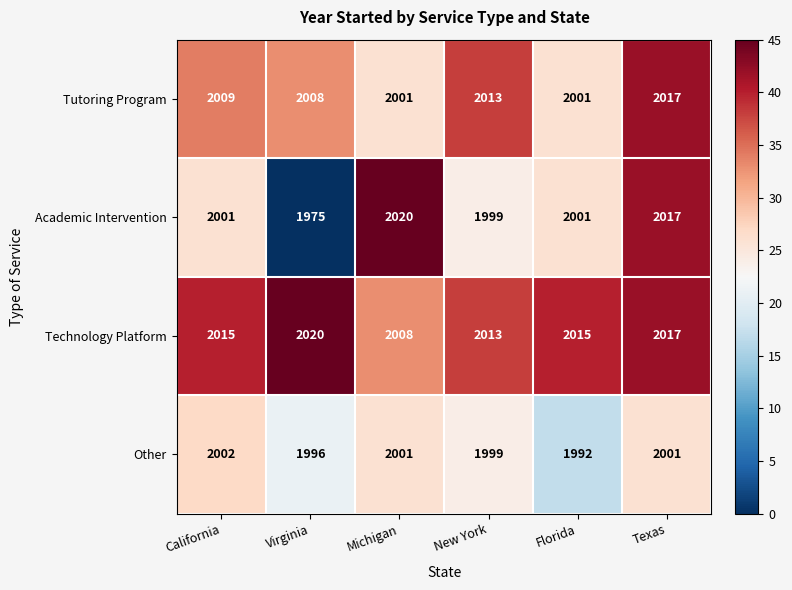

Count the Technology Platform values in the range 2013 to 2017.

4